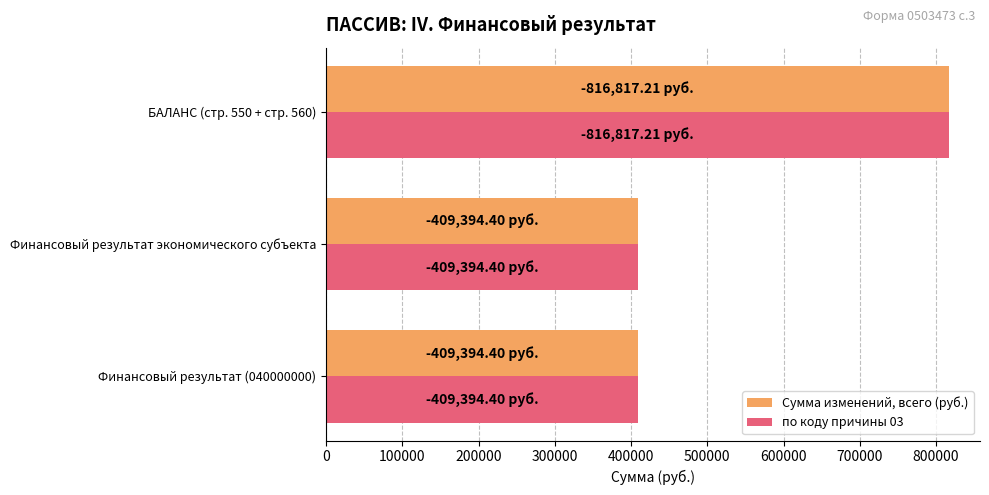

What is the sum of the по коду причины 03 values at Финансовый результат (040000000) and БАЛАНС (стр. 550 + стр. 560)?

1226211.6